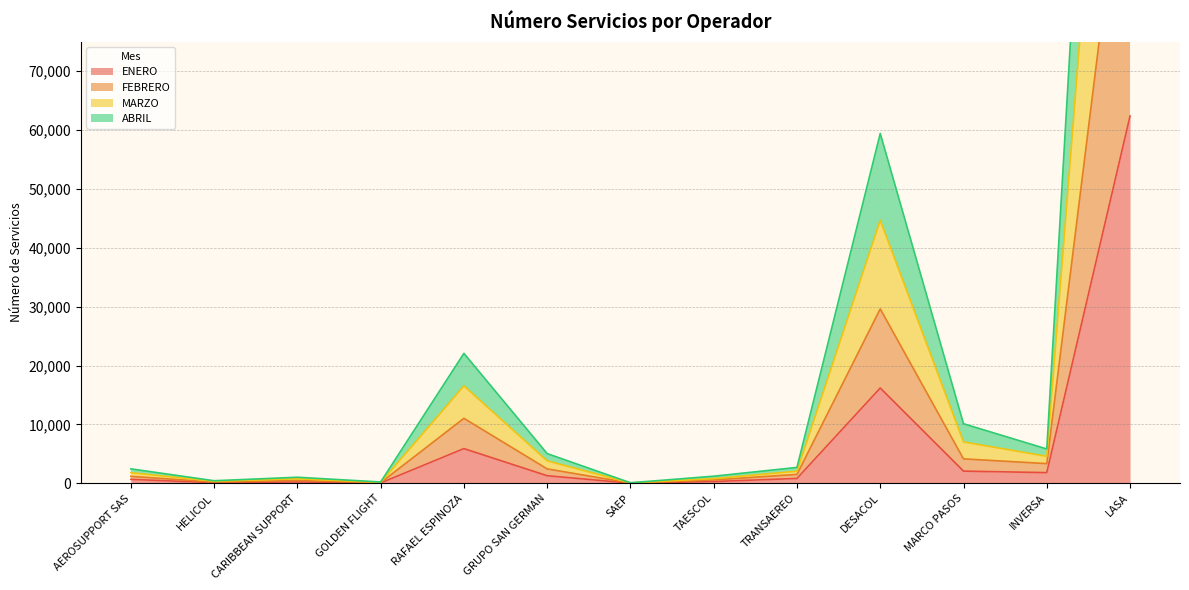

What is the difference between the highest and lowest values at MARCO PASOS?

8051